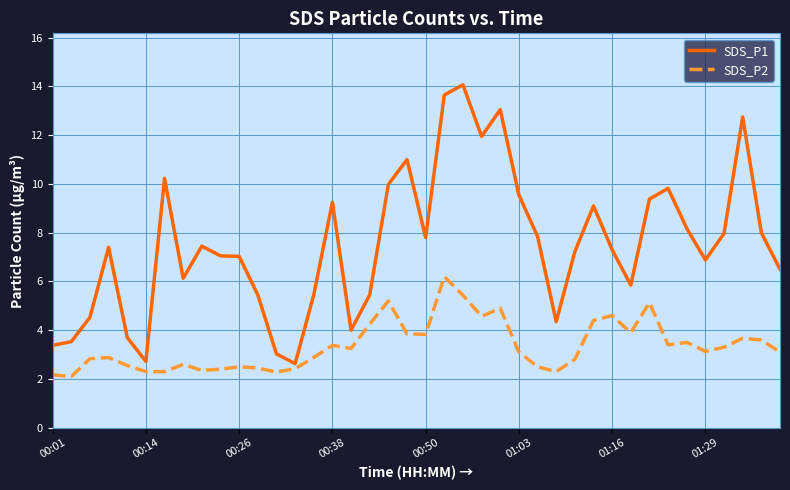

What is the maximum value for SDS_P1?

14.1